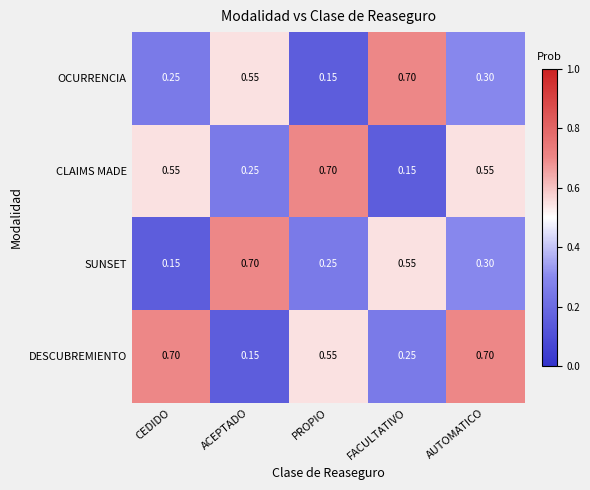

Where is DESCUBREMIENTO nearest to the value 0?

ACEPTADO